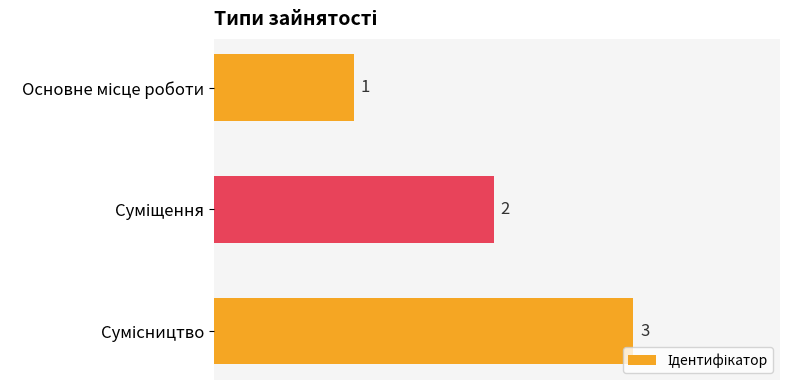

What is the maximum value shown in the chart?

3